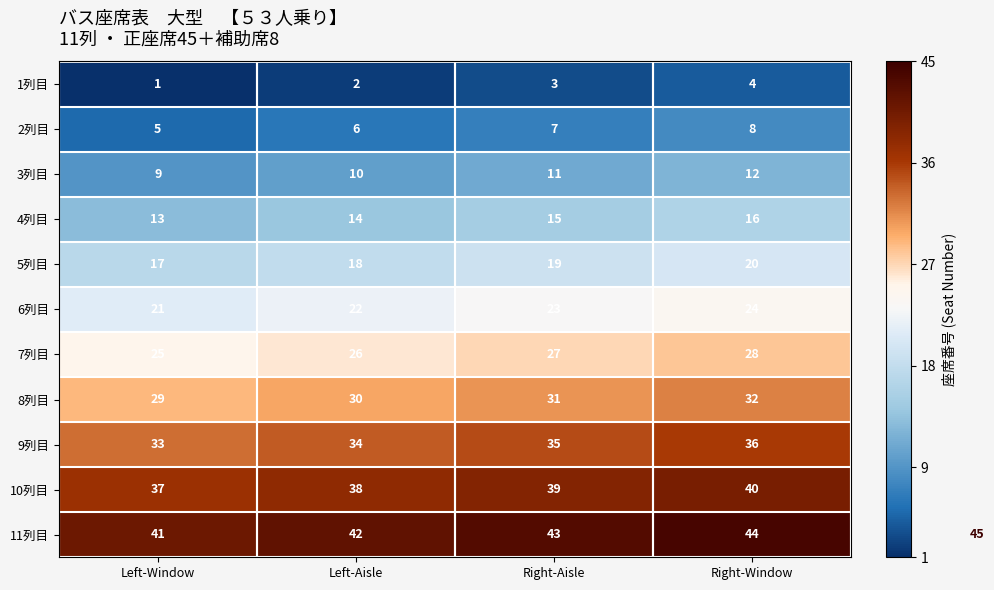

What is the difference between the 3列目 values at Left-Window and Right-Window?

3